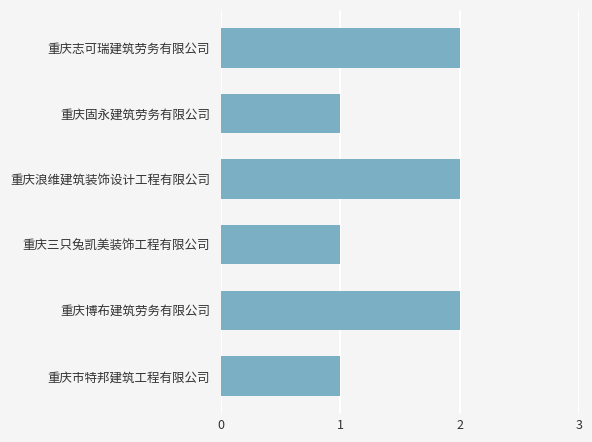

The value at 重庆志可瑞建筑劳务有限公司 is 3. True or false?

False